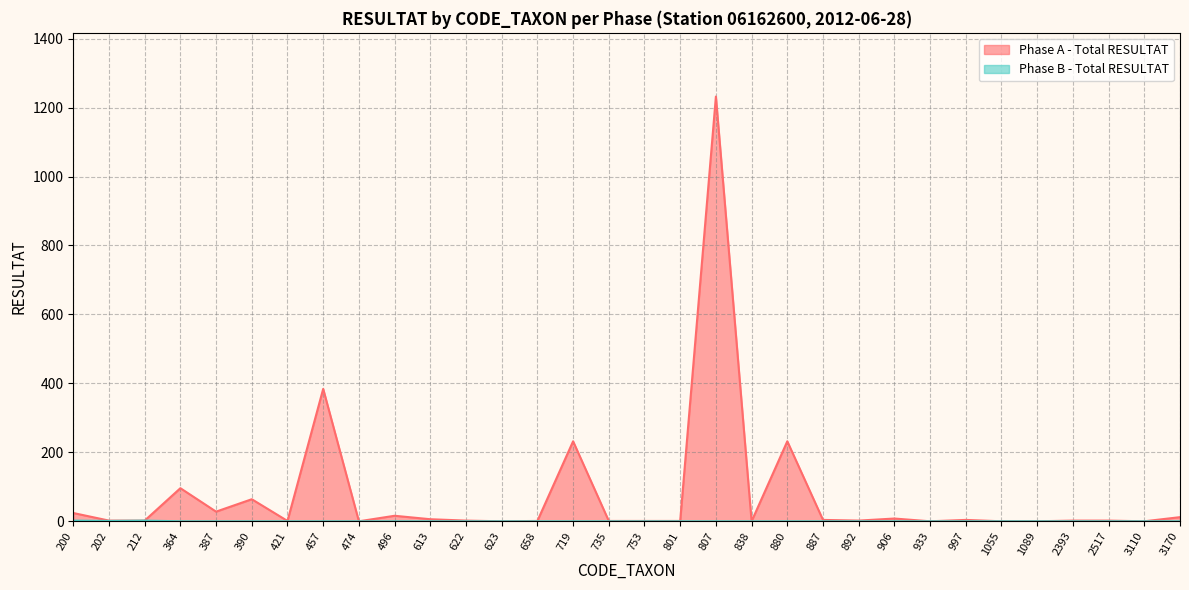

Between 202 and 3170, which series saw the biggest shift?

Phase A - Total RESULTAT